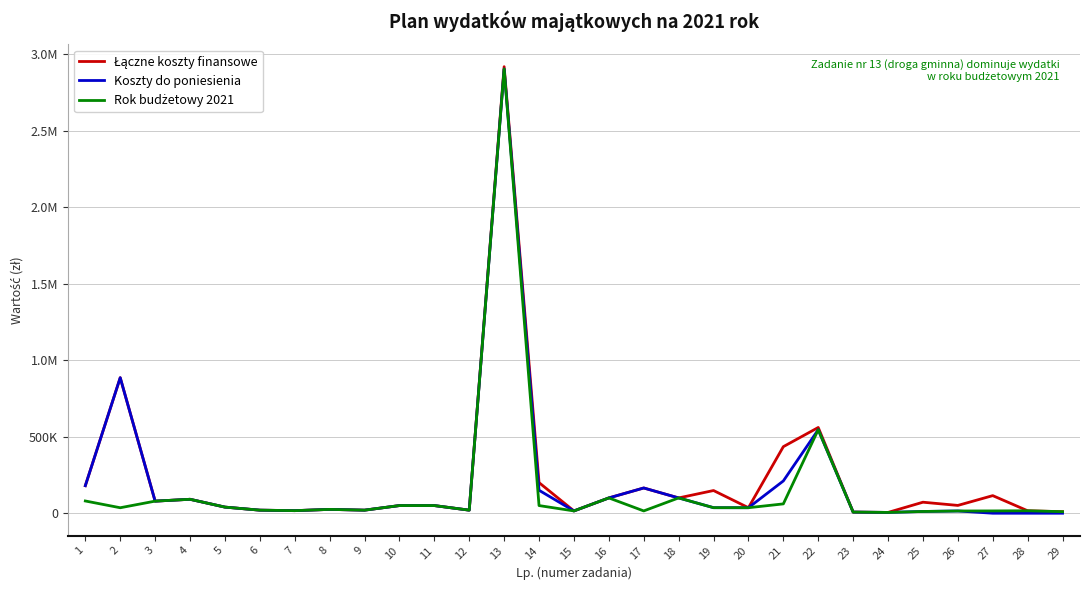

What are all the series names shown in the legend?

Łączne koszty finansowe, Koszty do poniesienia, Rok budżetowy 2021